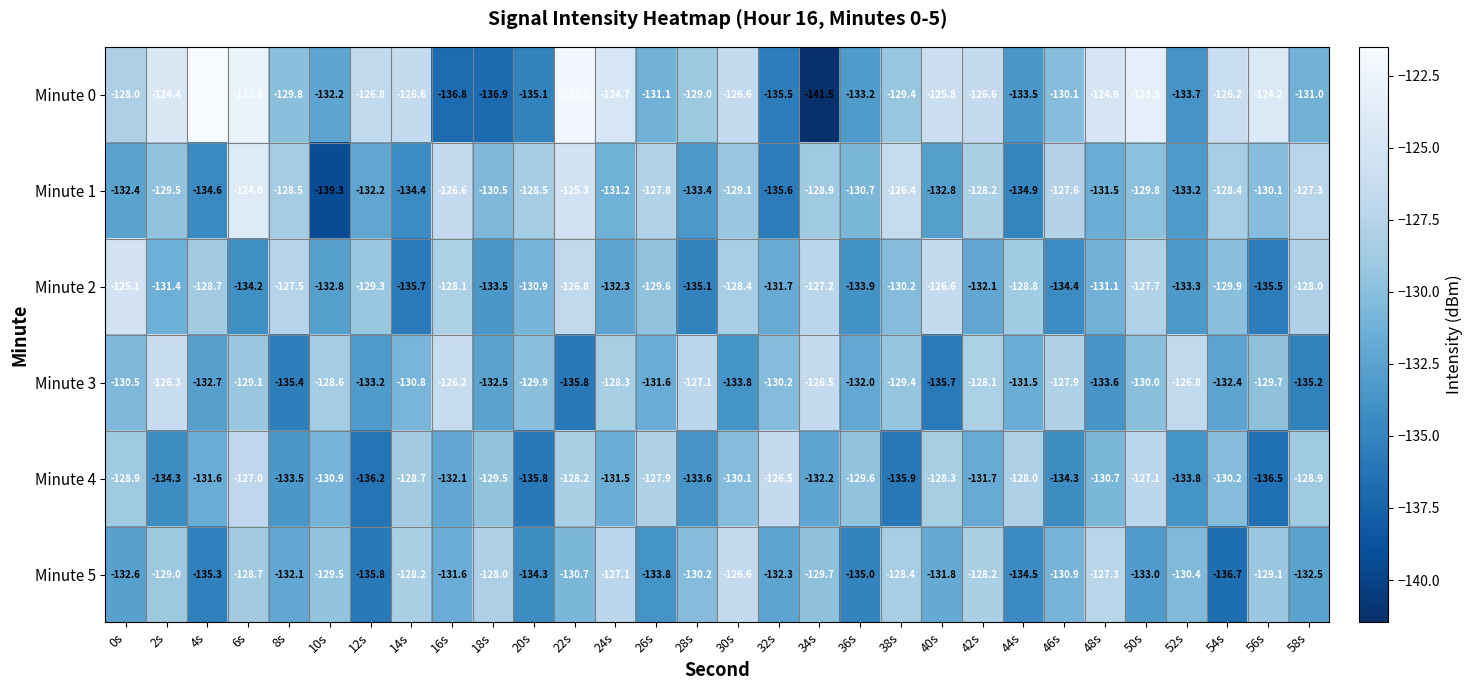

How many categories are shown in the chart?

30